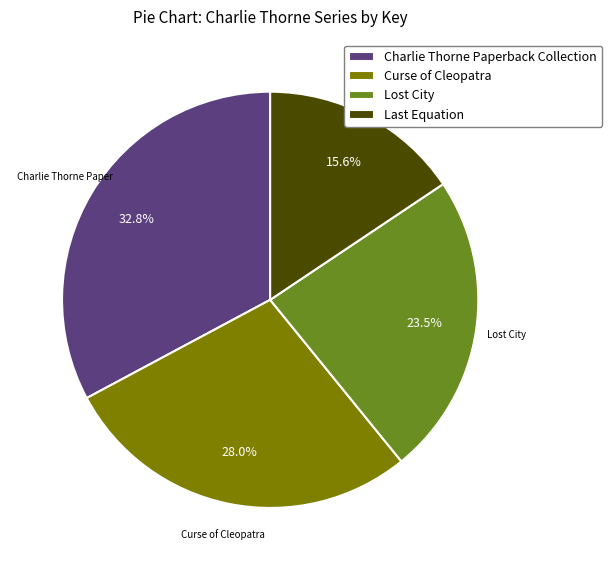

Which slice is the smallest?

Last Equation